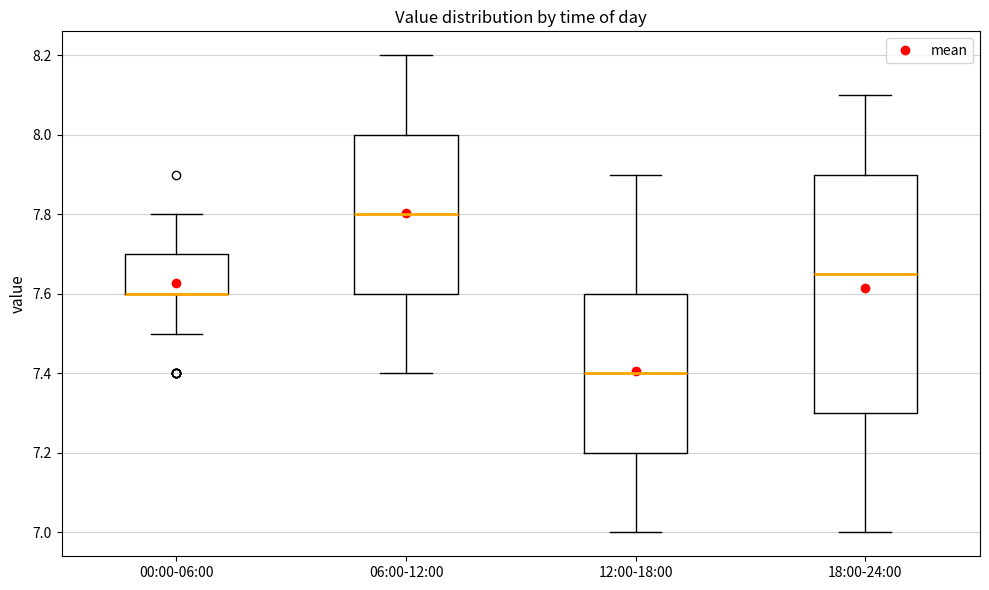

Where is the upper edge of the box for 00:00-06:00 on the y-axis? The values are not printed on the chart, so give them approximately, as read against the axis.

7.70